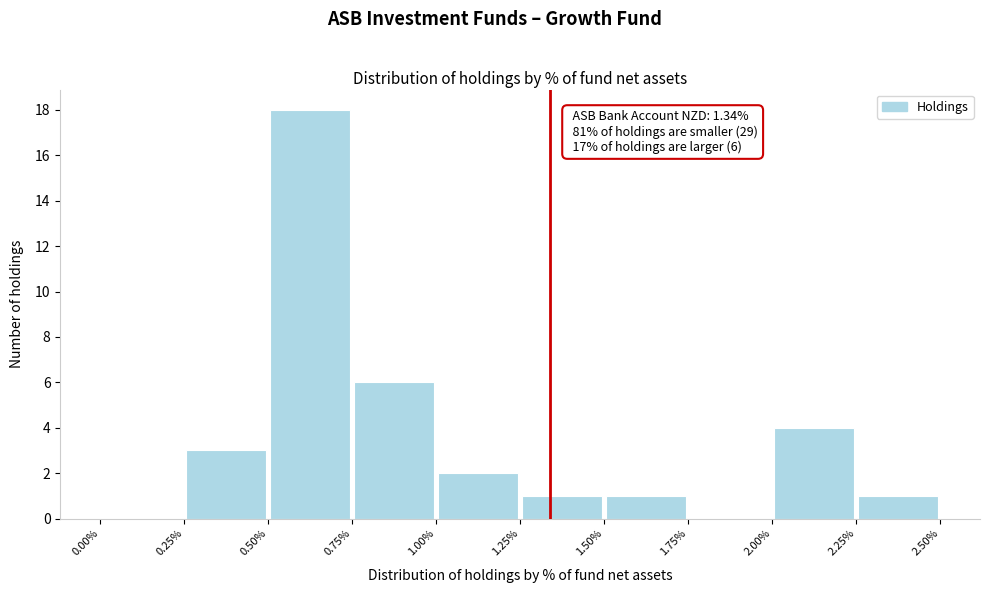

Over which range of the x-axis is the bar tallest?

0.50% to 0.75%